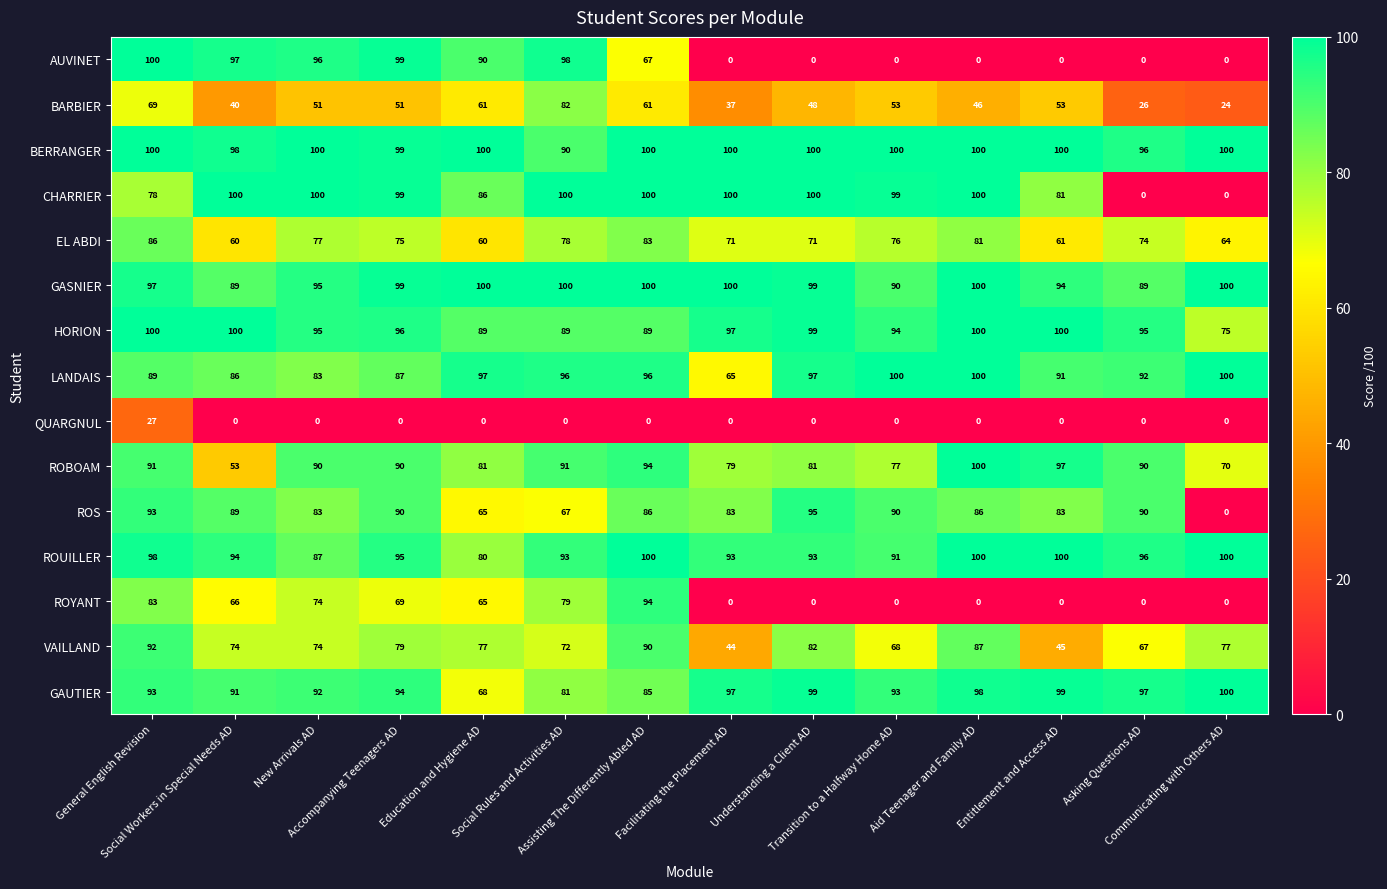

What is the maximum value shown in the chart?

100